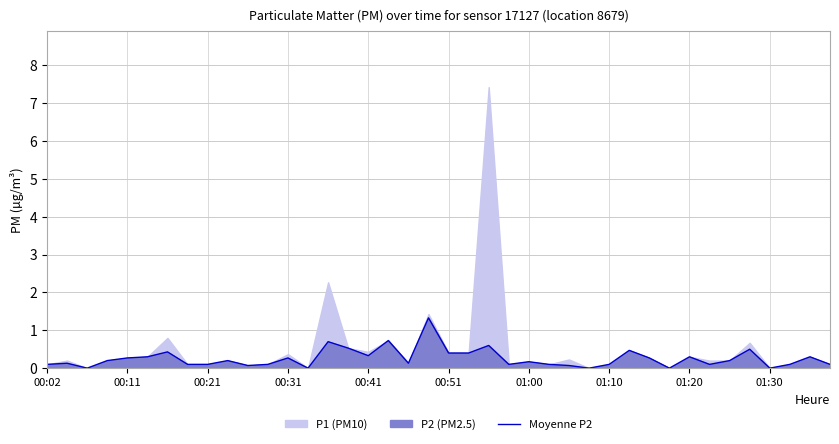

What is the average value?

0.3